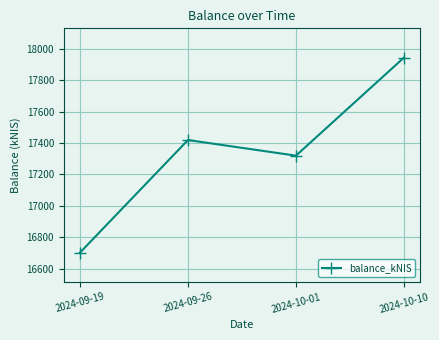

Where is the first local maximum?

2024-09-26